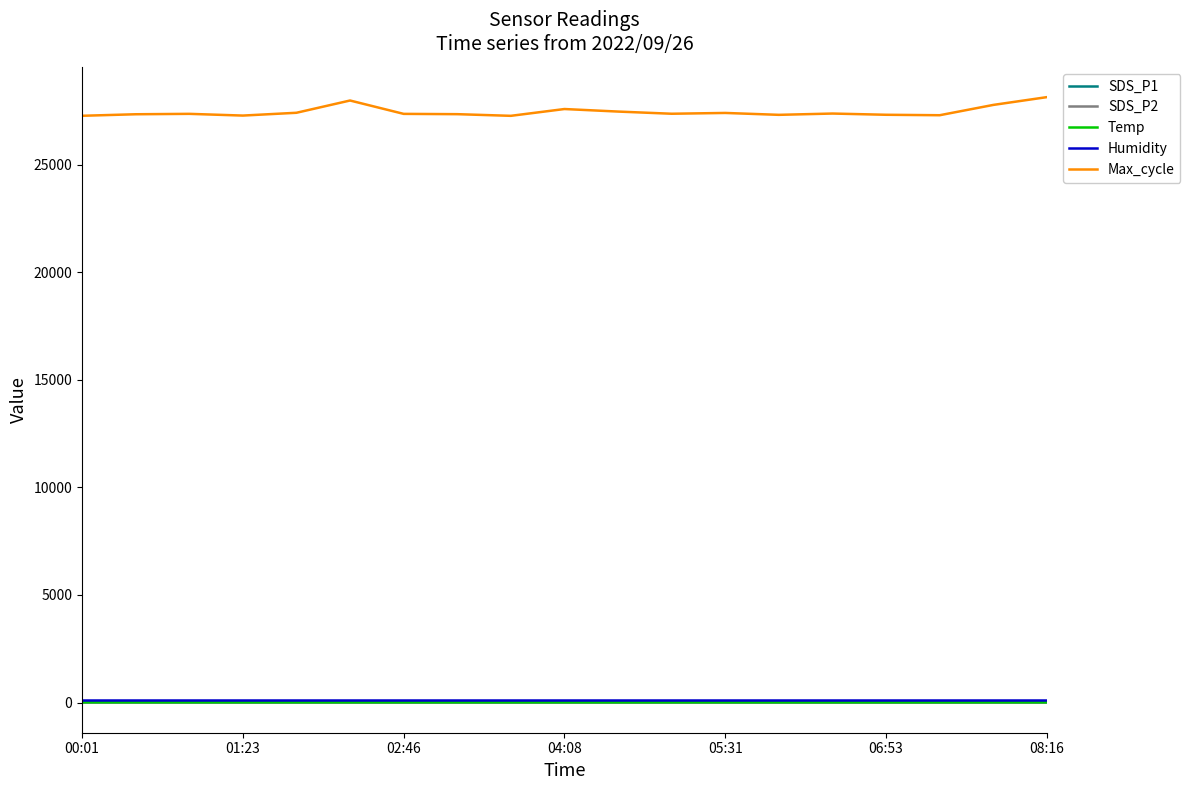

Which series has the largest range (max minus min)?

Max_cycle